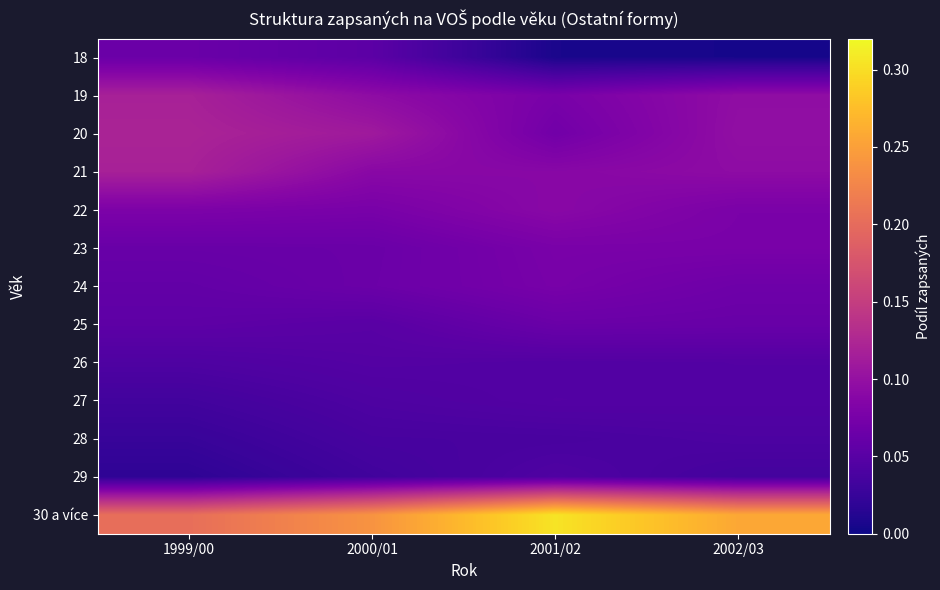

Reading left to right, list all the values displayed in this chart.

18: 1999/00=0.1	2000/01=0.1	2001/02=0.0	2002/03=0.0
19: 1999/00=0.1	2000/01=0.1	2001/02=0.1	2002/03=0.1
20: 1999/00=0.1	2000/01=0.1	2001/02=0.1	2002/03=0.1
21: 1999/00=0.1	2000/01=0.1	2001/02=0.1	2002/03=0.1
22: 1999/00=0.1	2000/01=0.1	2001/02=0.1	2002/03=0.1
23: 1999/00=0.1	2000/01=0.1	2001/02=0.1	2002/03=0.1
24: 1999/00=0.1	2000/01=0.1	2001/02=0.1	2002/03=0.1
25: 1999/00=0.1	2000/01=0.1	2001/02=0.1	2002/03=0.1
26: 1999/00=0.0	2000/01=0.0	2001/02=0.0	2002/03=0.0
27: 1999/00=0.0	2000/01=0.0	2001/02=0.0	2002/03=0.0
28: 1999/00=0.0	2000/01=0.0	2001/02=0.0	2002/03=0.0
29: 1999/00=0.0	2000/01=0.0	2001/02=0.0	2002/03=0.0
30 a více: 1999/00=0.2	2000/01=0.2	2001/02=0.3	2002/03=0.3